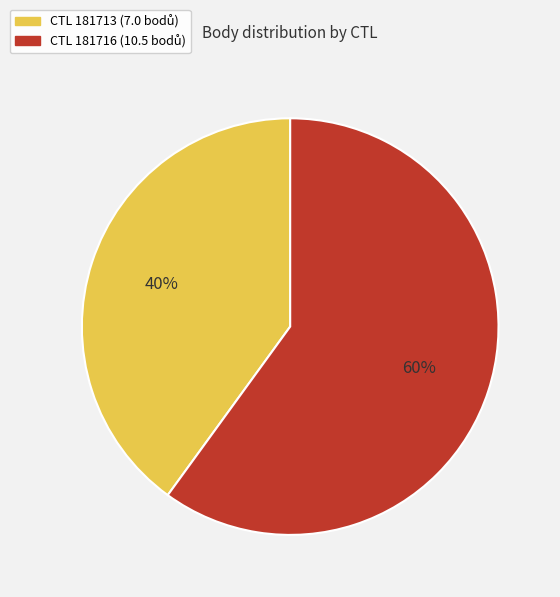

To the nearest percent, what is the average slice percentage?

50%